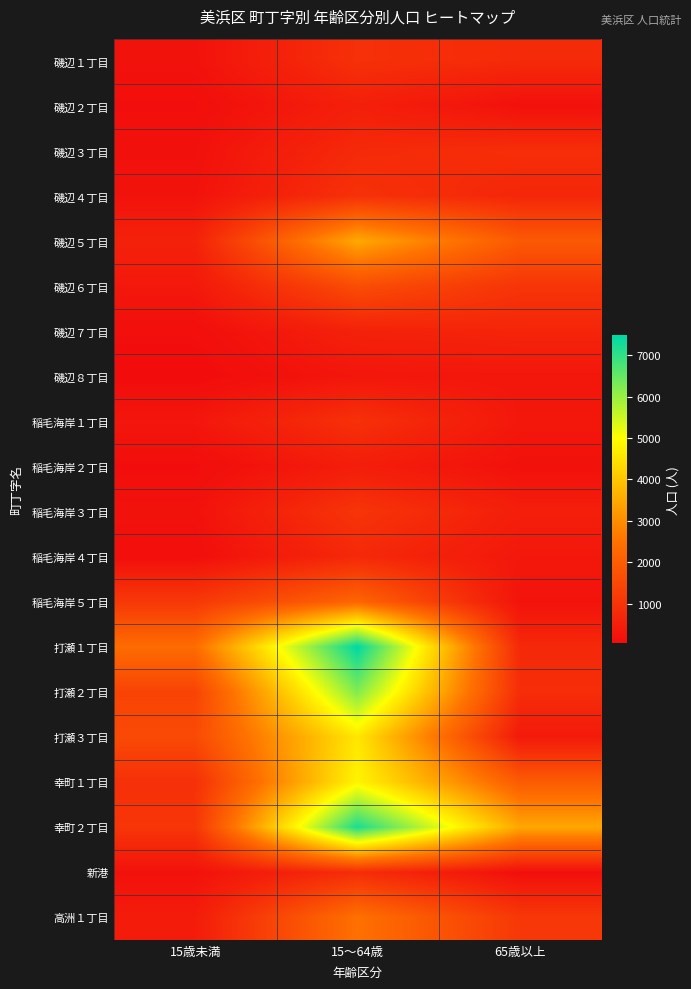

At 15～64歳, list the series in order from smallest to largest.

磯辺８丁目, 稲毛海岸２丁目, 磯辺２丁目, 磯辺７丁目, 稲毛海岸４丁目, 磯辺３丁目, 新港, 磯辺１丁目, 稲毛海岸１丁目, 磯辺４丁目, 稲毛海岸３丁目, 磯辺６丁目, 稲毛海岸５丁目, 高洲１丁目, 磯辺５丁目, 打瀬３丁目, 幸町１丁目, 打瀬２丁目, 幸町２丁目, 打瀬１丁目